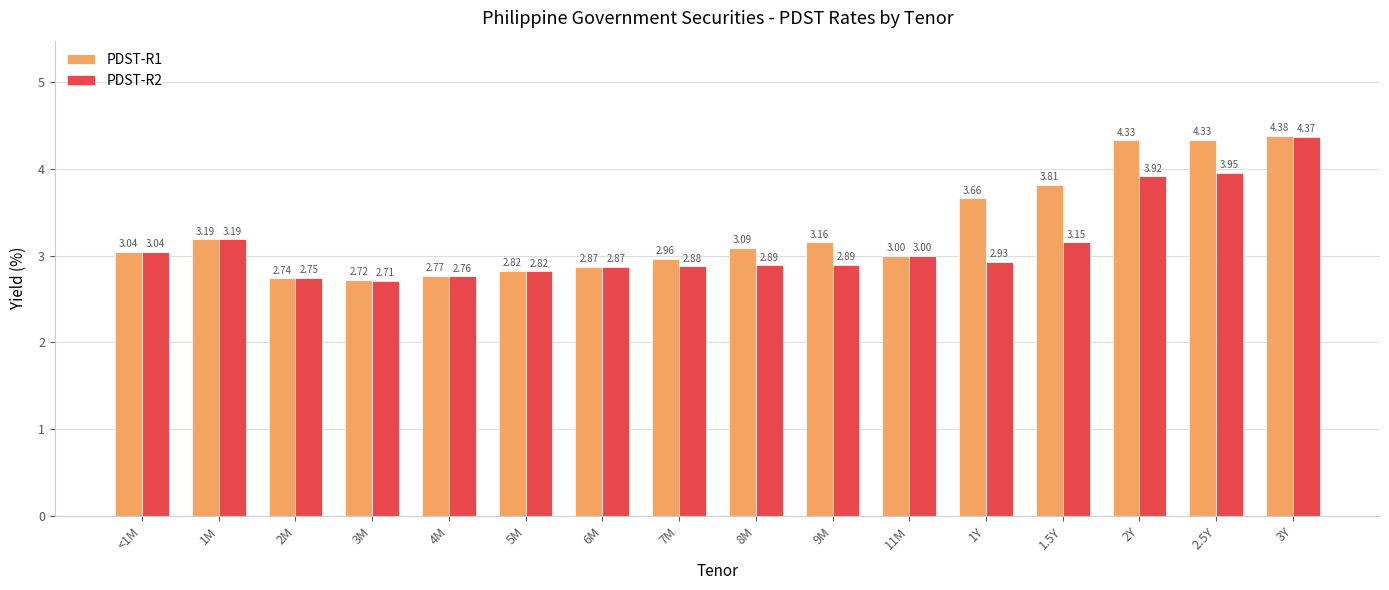

The PDST-R2 series shows 2.9 at 7M. True or false?

True